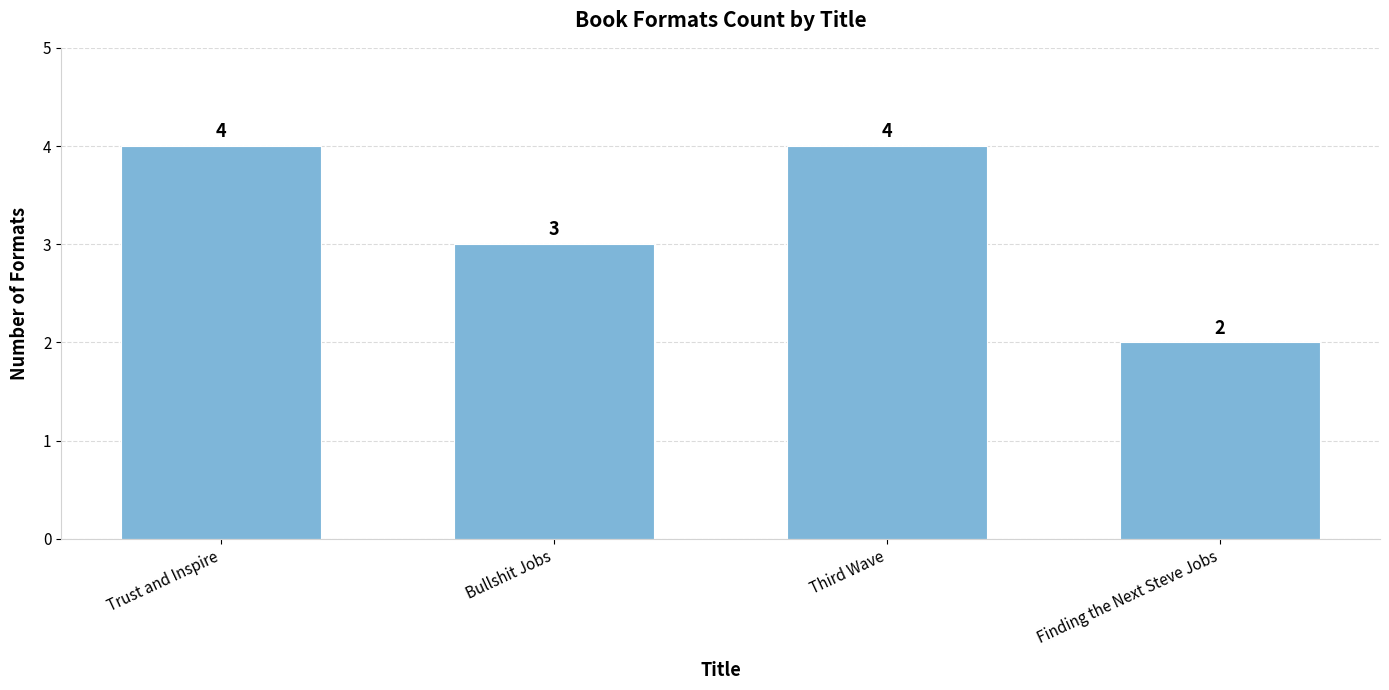

What is the change in value from Trust and Inspire to Finding the Next Steve Jobs?

-2